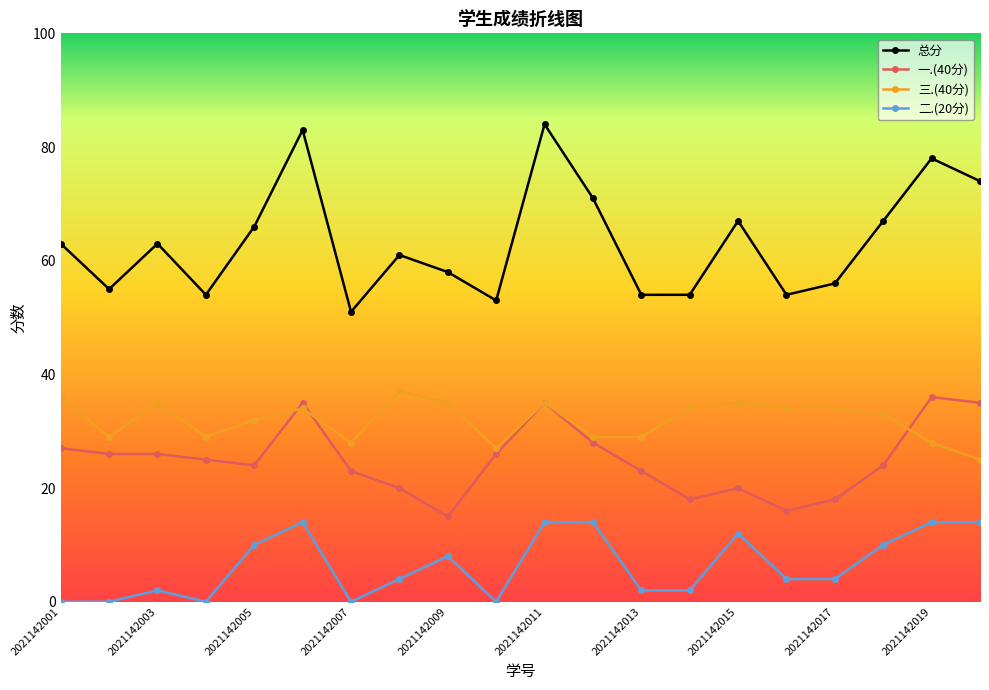

True or false: 一.(40分) and 总分 intersect in this chart.

False